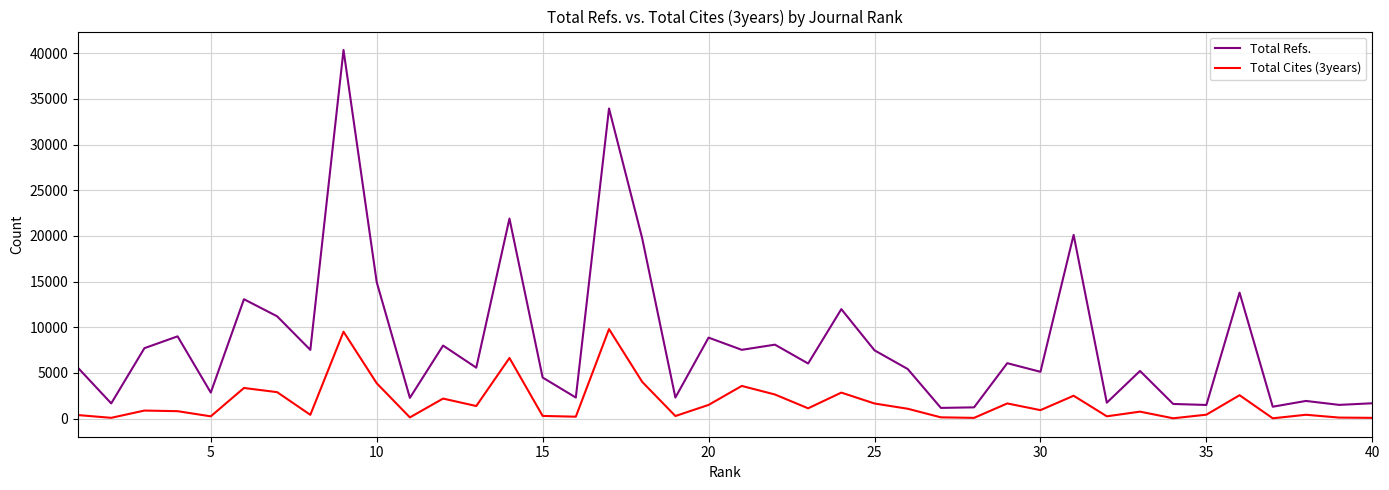

What are all the series names shown in the legend?

Total Refs., Total Cites (3years)